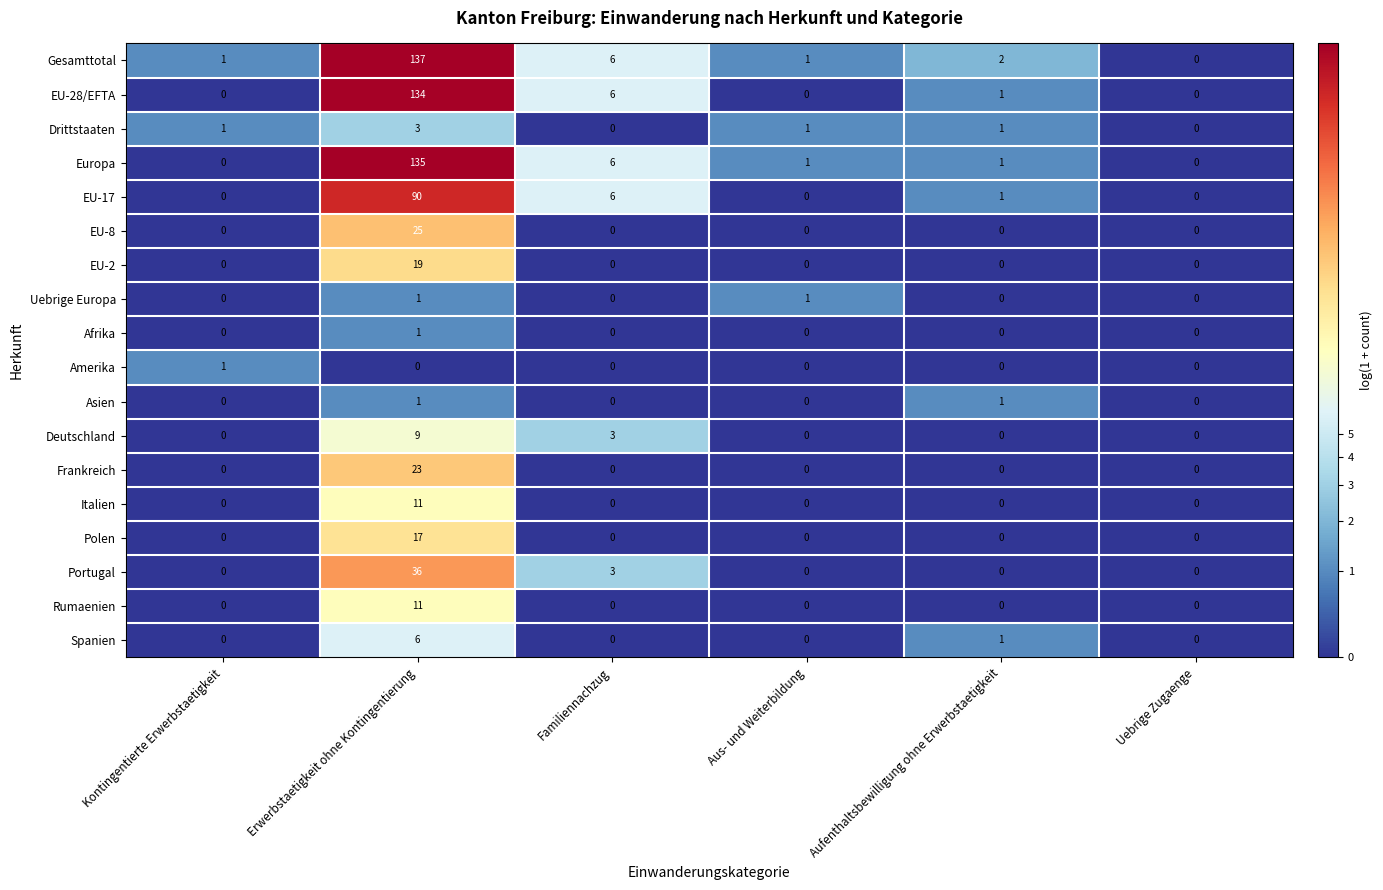

Is it true that Asien equals -1 at Aus- und Weiterbildung?

False